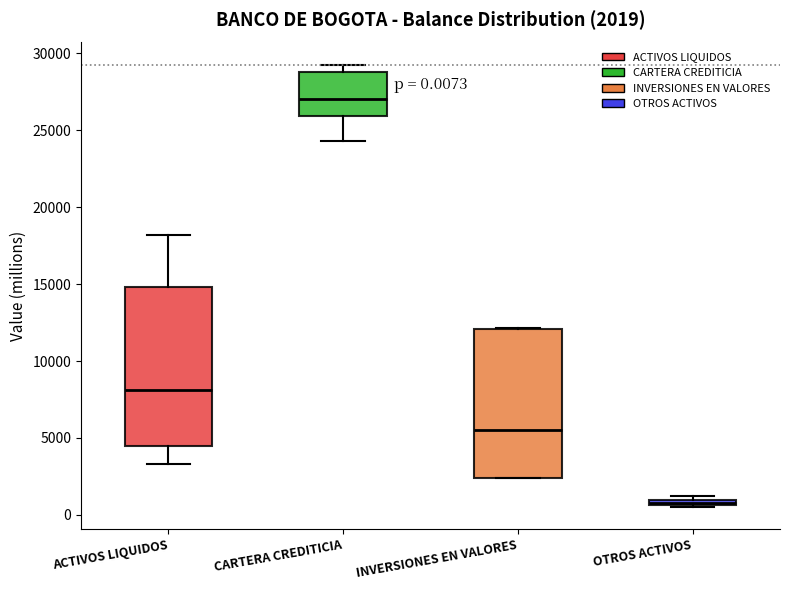

Comparing the boxes themselves (not the whiskers), which one is the tallest?

ACTIVOS LIQUIDOS